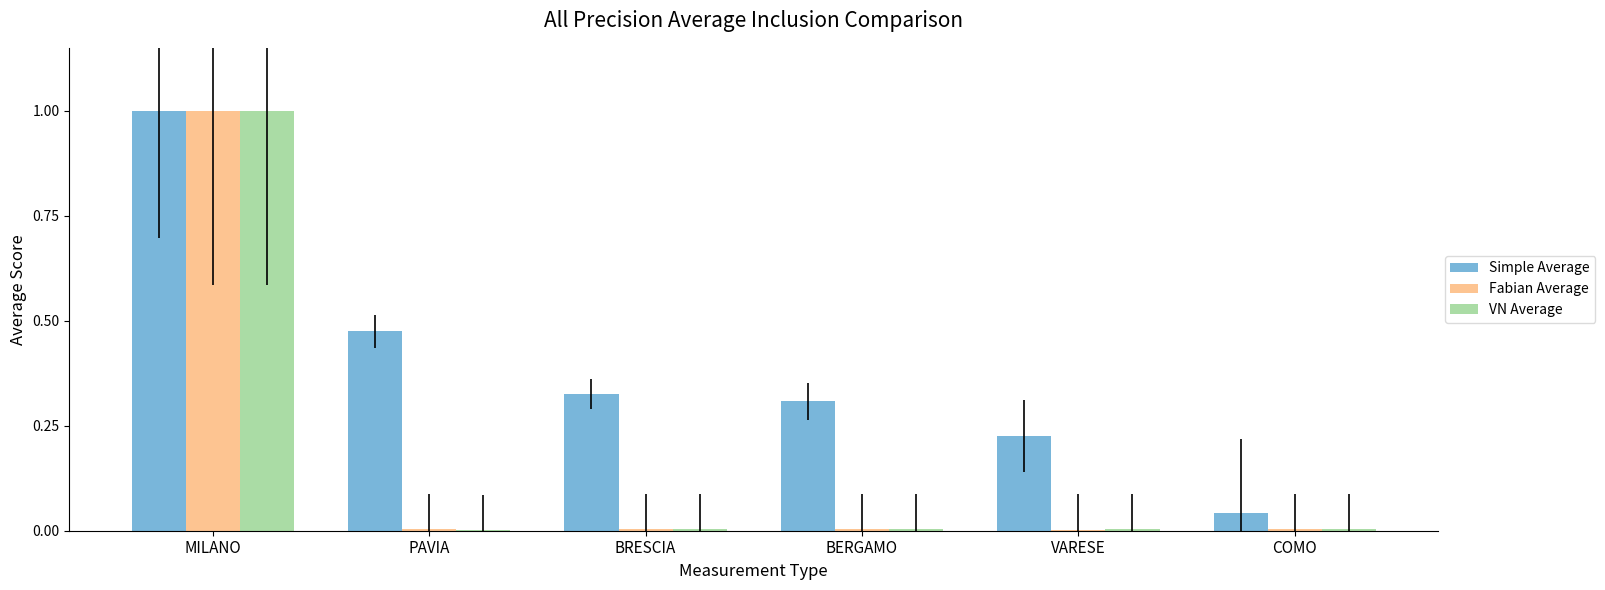

At which category is the sum across all series the highest?

MILANO